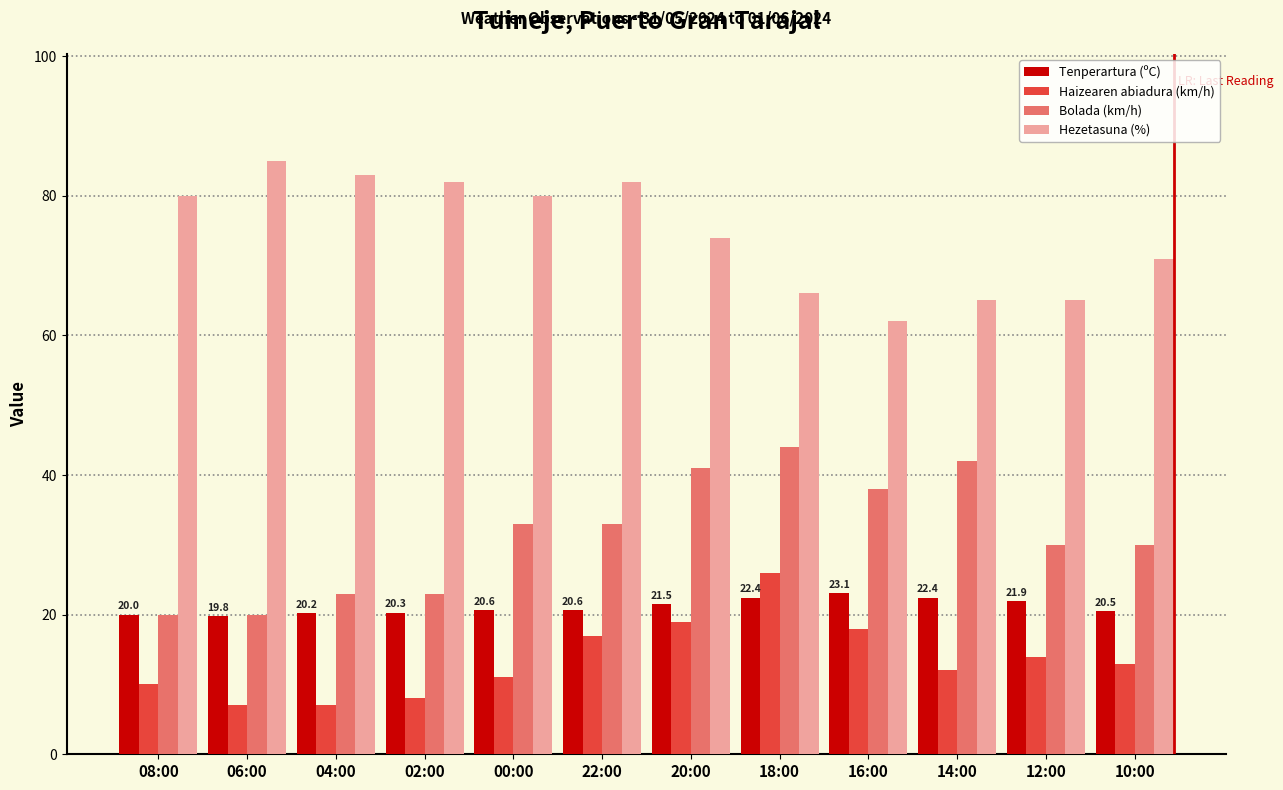

What is the lowest value of the Hezetasuna (%) series?

62.0